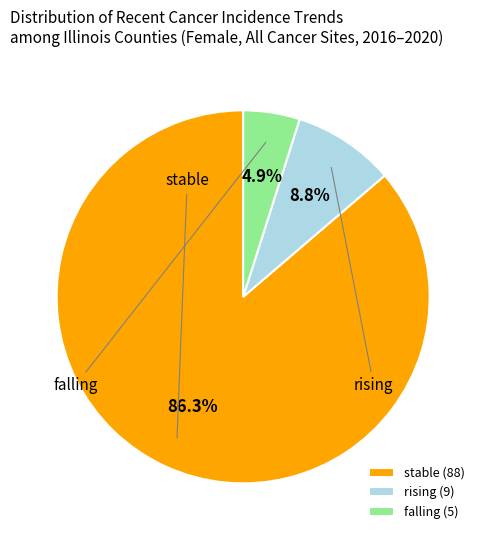

Combined, what portion of the pie is stable (88) and rising (9)?

95.1%